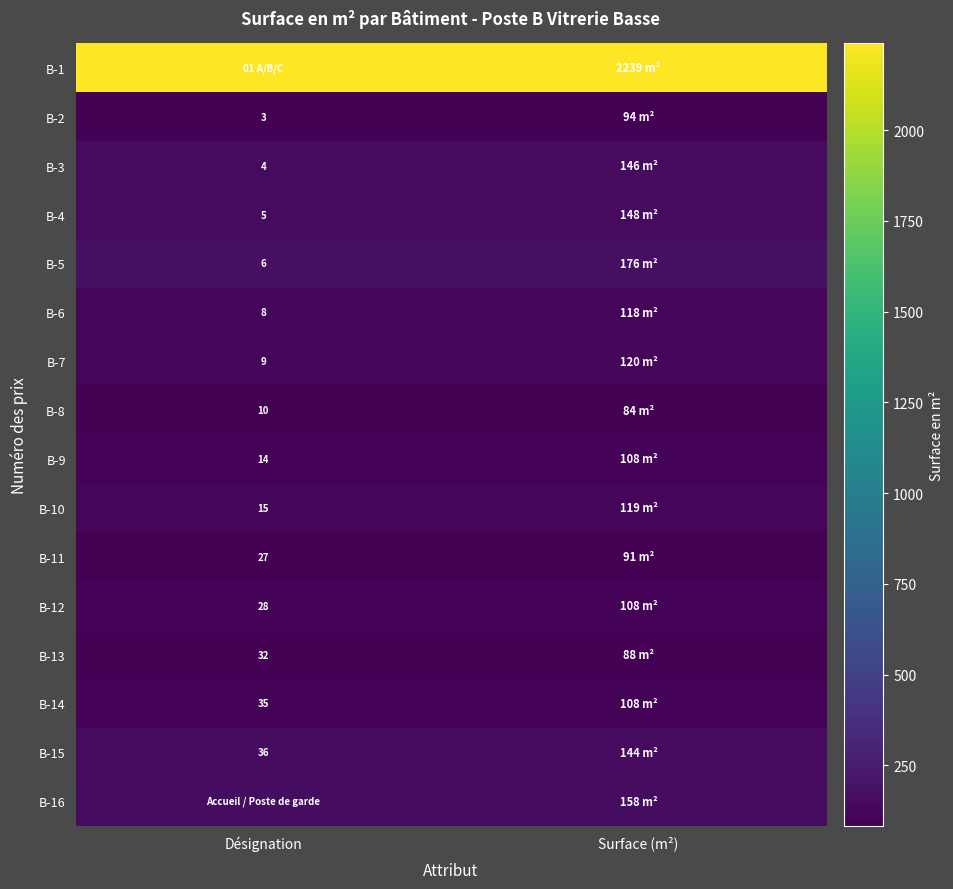

What is the spread (max minus min) of values at Surface (m²)?

2155